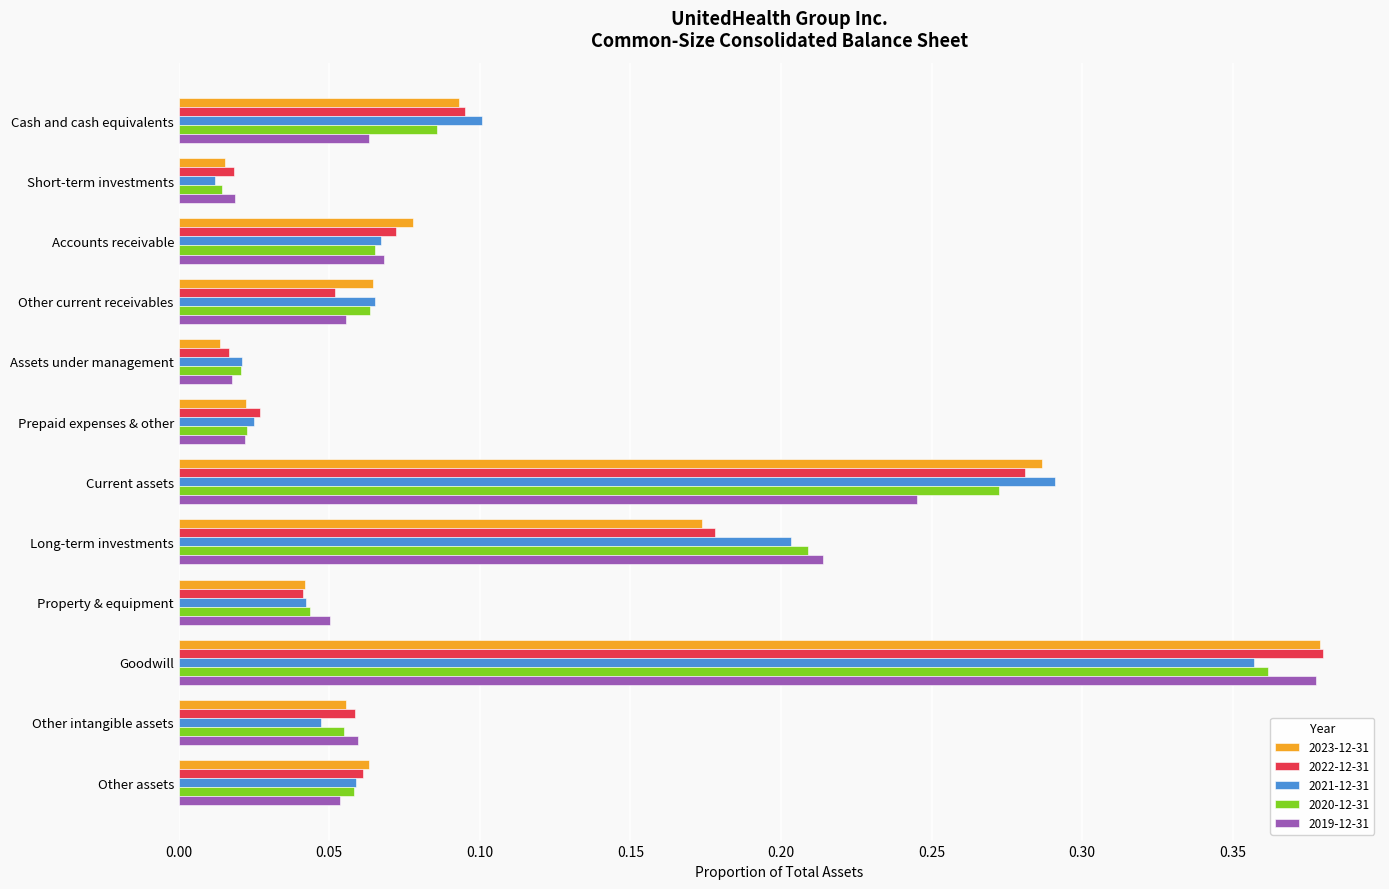

At which category is the sum across all series the highest?

Goodwill